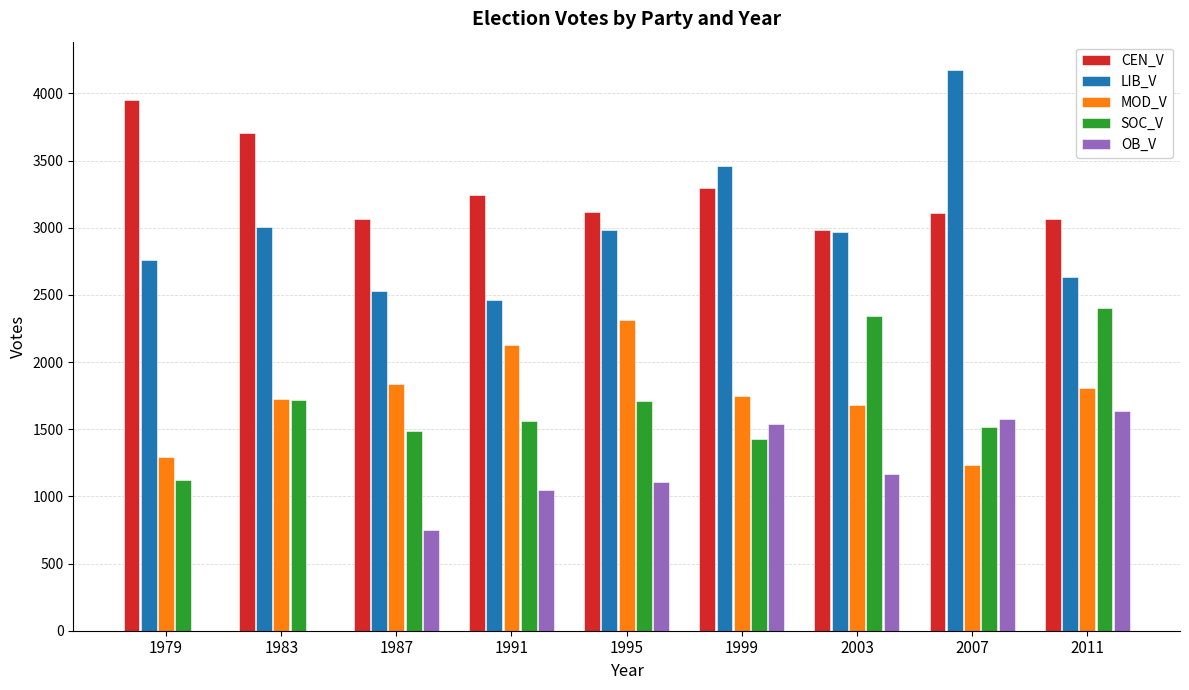

What is the total value across all series at 1983?

10153